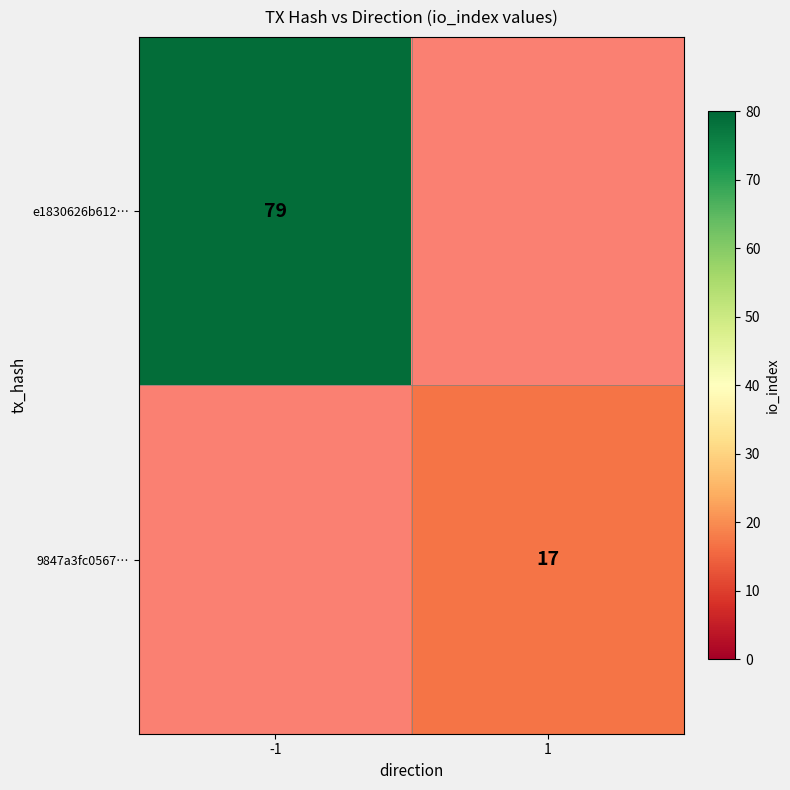

What is the minimum value shown in the chart?

17.0